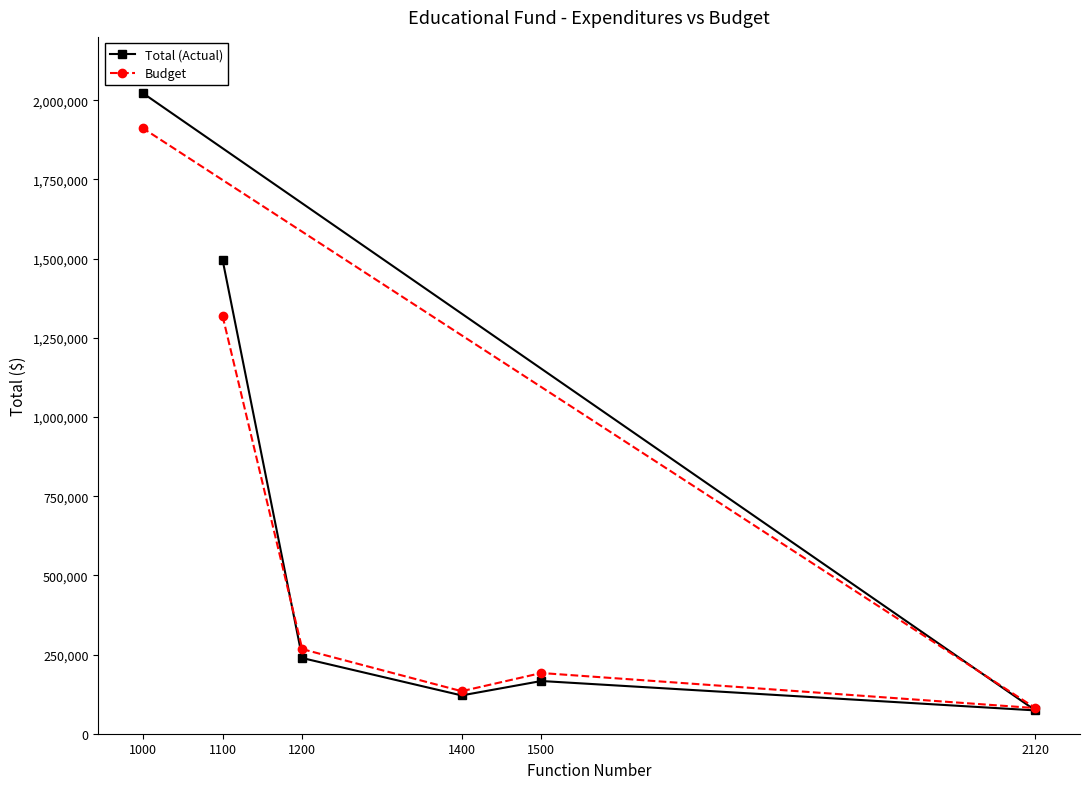

The Budget series shows 3000009 at 1000. True or false?

False